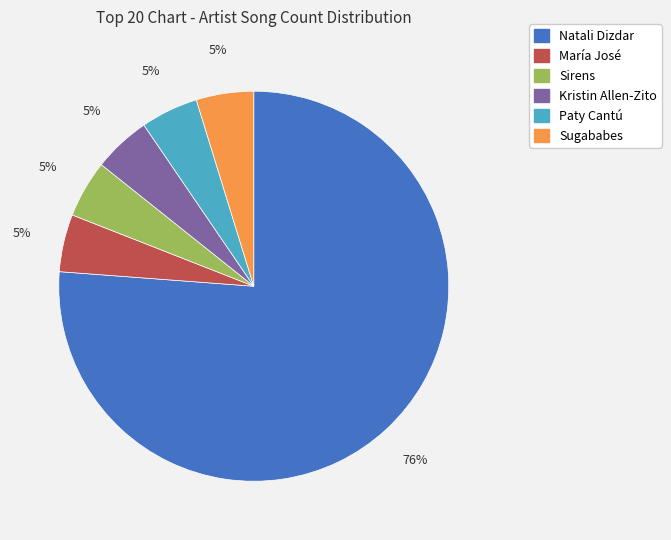

Is there any slice that represents more than half of the pie?

Yes